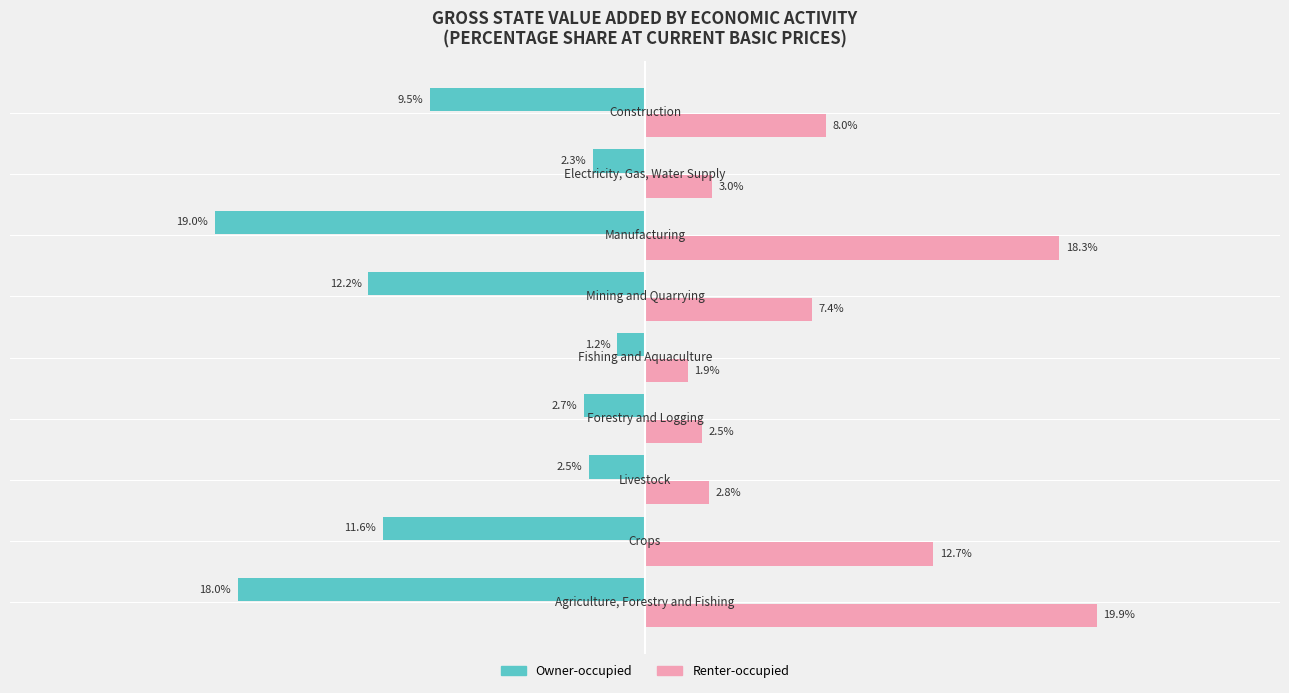

Which series has the largest total across all categories?

Renter-occupied